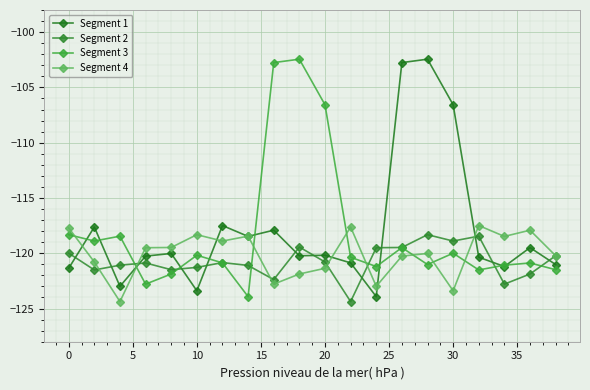

Which series ends up on top after the final intersection of Segment 1 and Segment 3?

Segment 1